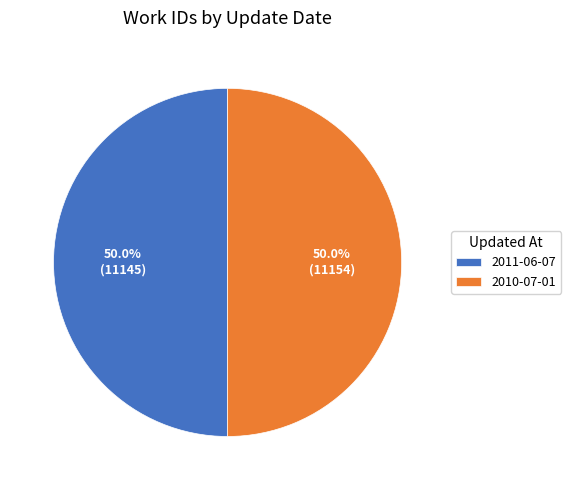

Is it true that 2011-06-07 is 50% of the pie?

True